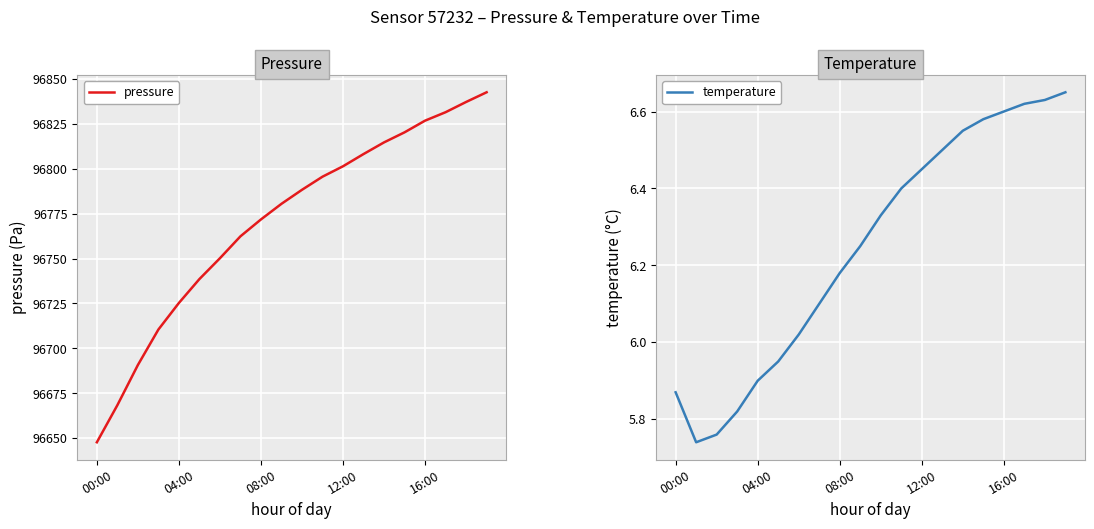

True or false: pressure has a value of 19779.9 at 16:00.

False